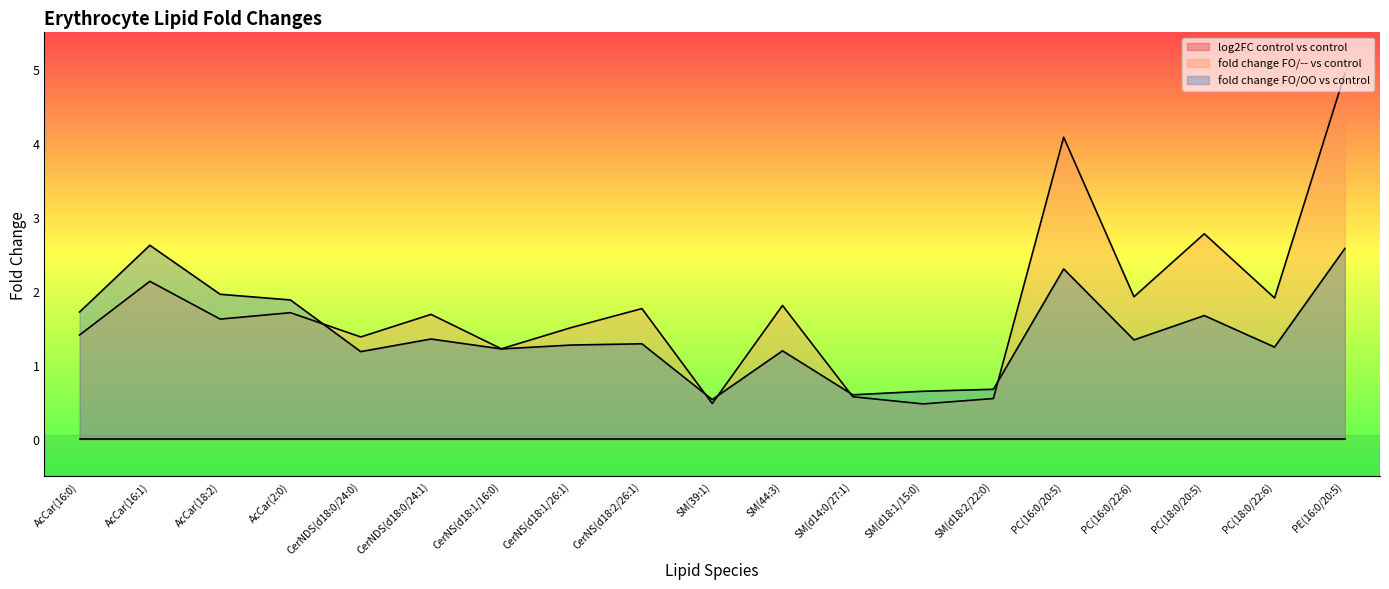

At which label does fold change FO/OO vs control first exceed 1?

AcCar(16:0)